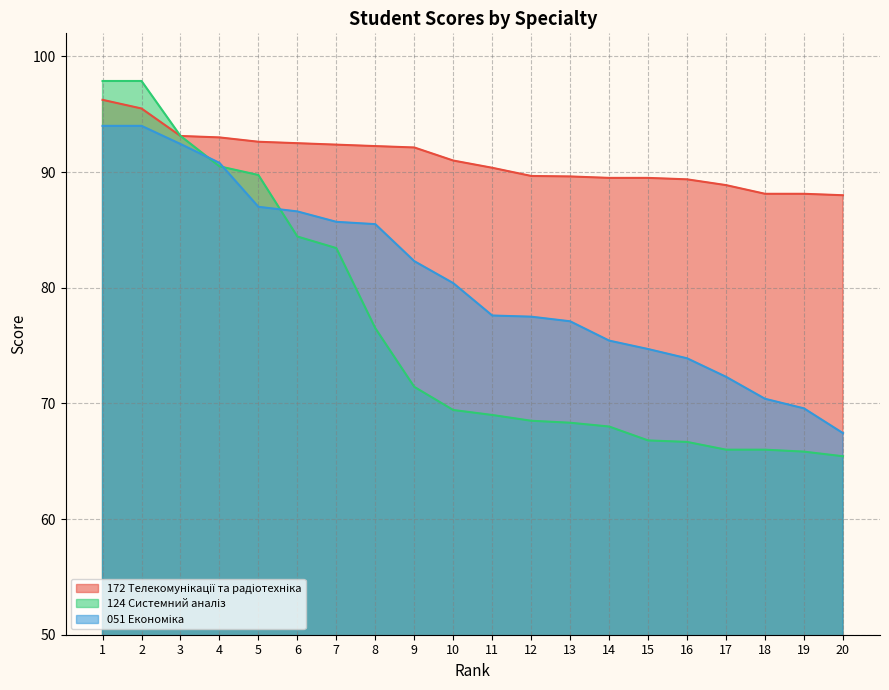

At which label is 124 Системний аналіз closest to 81?

7